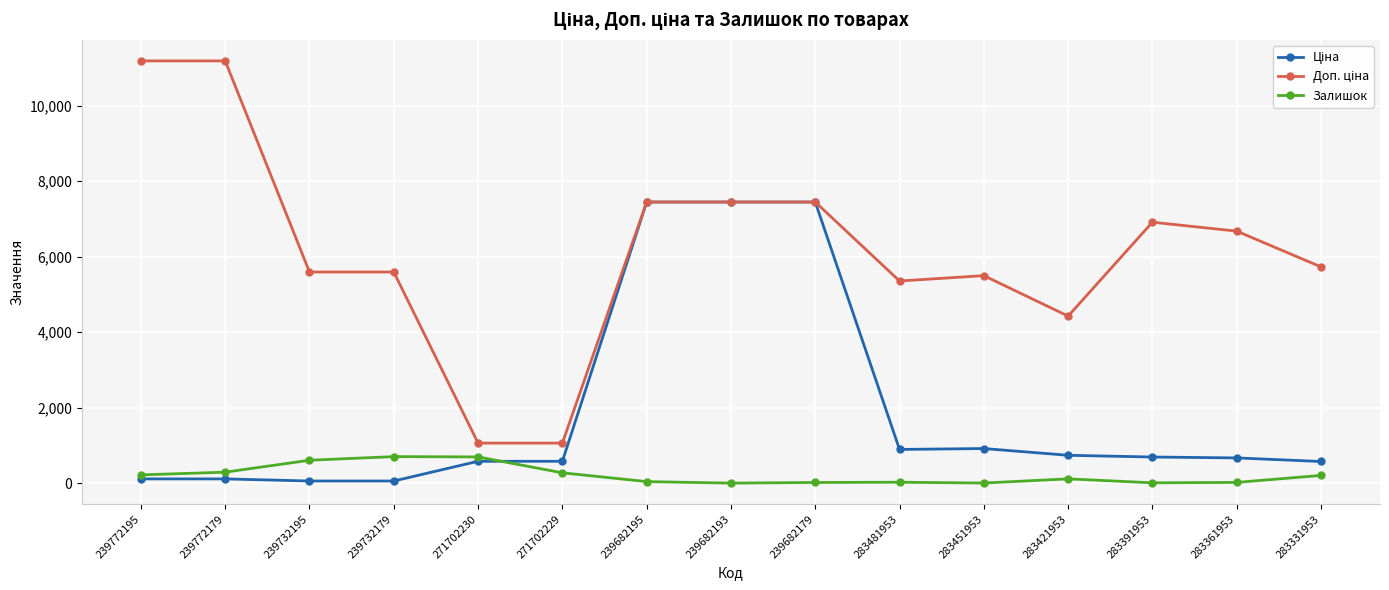

What is the value of the Залишок point at the 6th from the left?

273.0